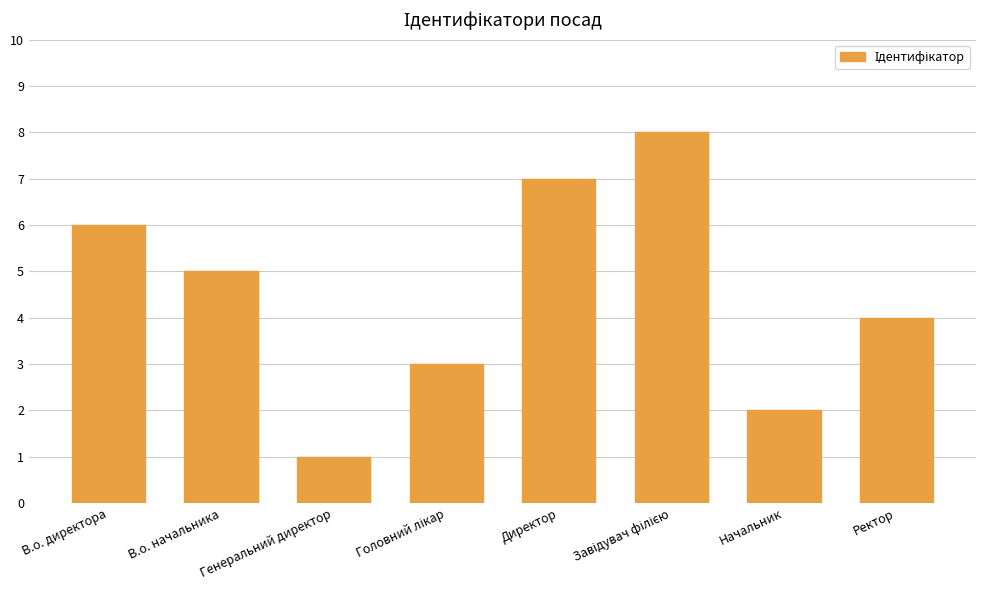

What is the maximum value shown in the chart?

8